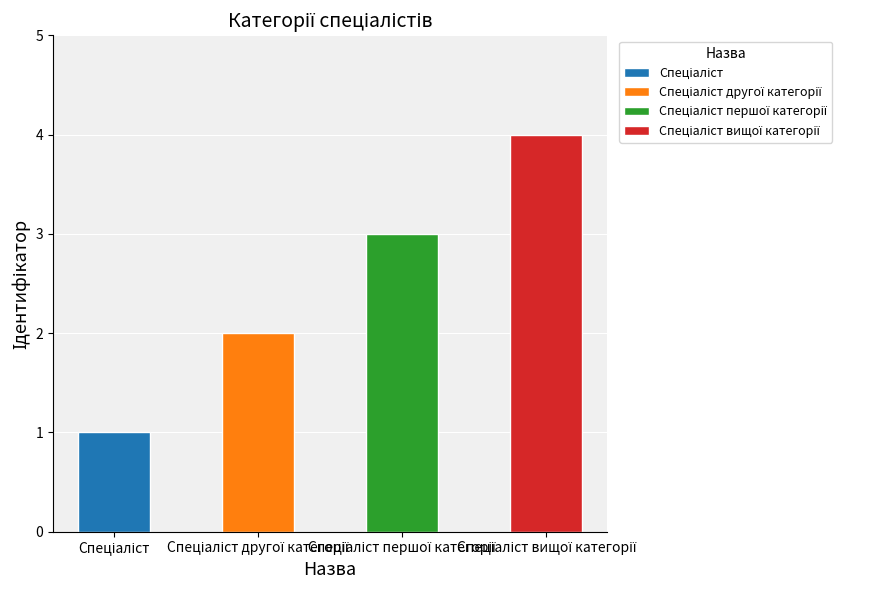

How many bars are there in total?

4